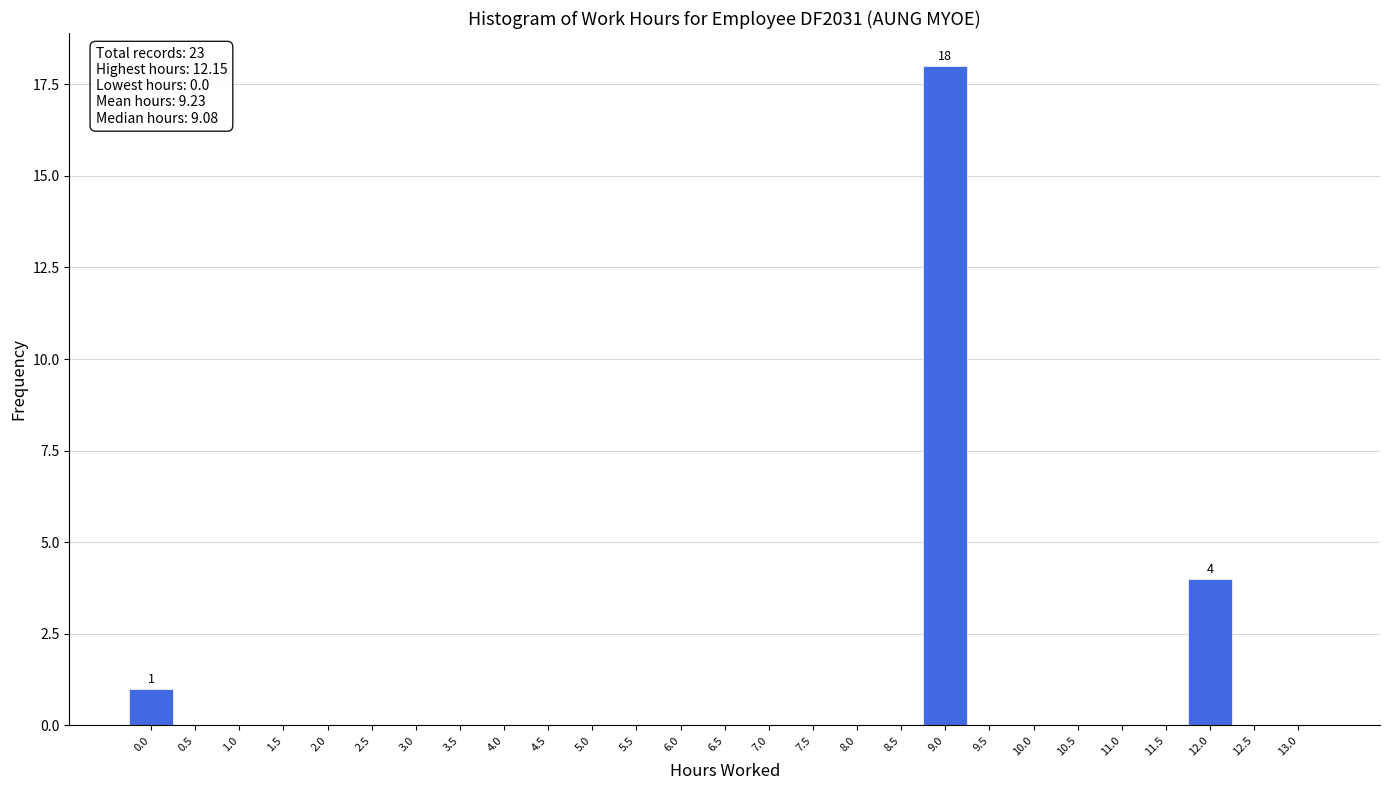

Reading left to right, transcribe all the data shown in this chart.

0.0=1	0.5=0	1.0=0	1.5=0	2.0=0	2.5=0	3.0=0	3.5=0	4.0=0	4.5=0	5.0=0	5.5=0	6.0=0	6.5=0	7.0=0	7.5=0	8.0=0	8.5=0	9.0=18	9.5=0	10.0=0	10.5=0	11.0=0	11.5=0	12.0=4	12.5=0	13.0=0